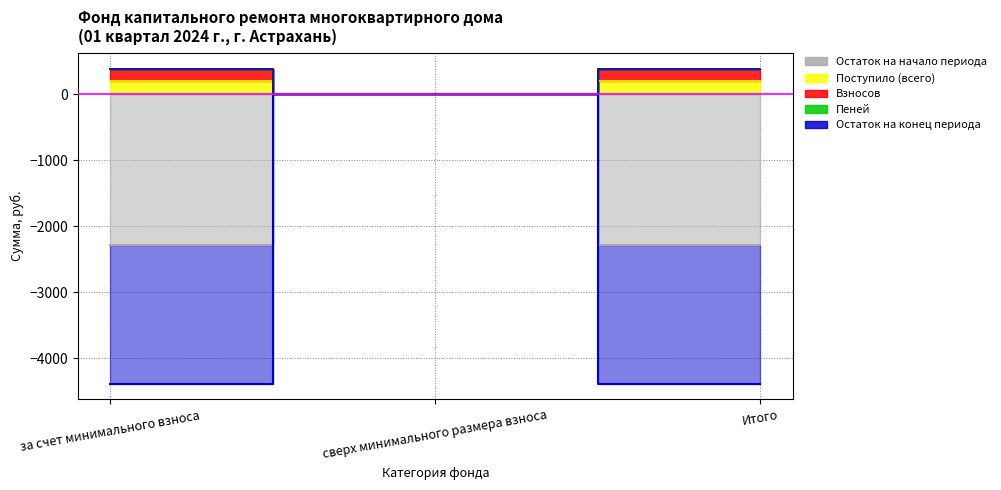

What is the label of the 1st point from the left?

за счет минимального взноса